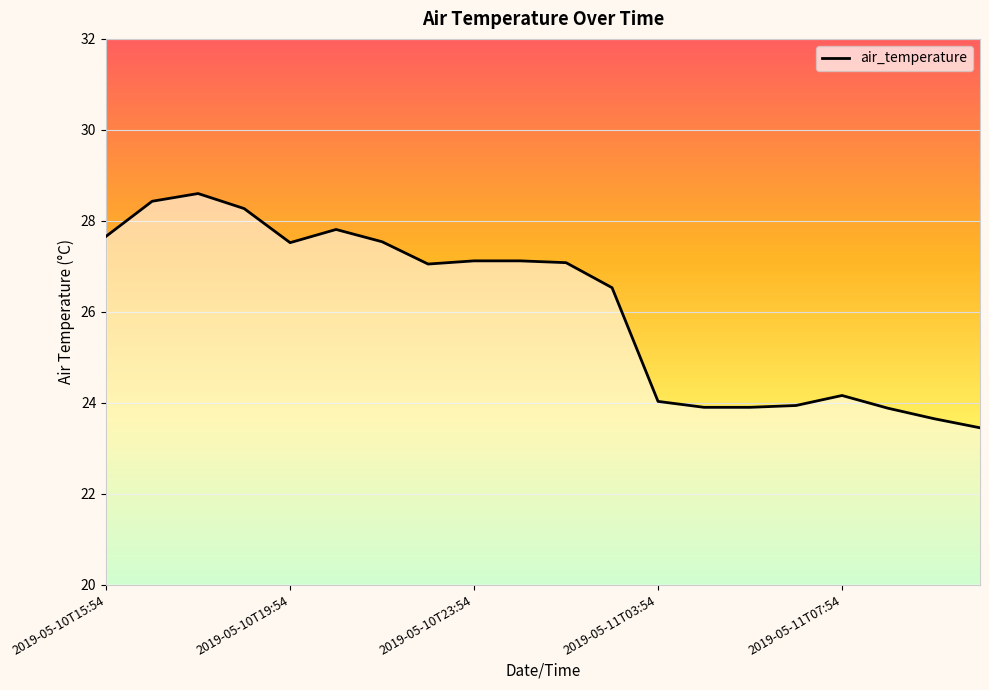

What is the maximum value shown in the chart?

28.6